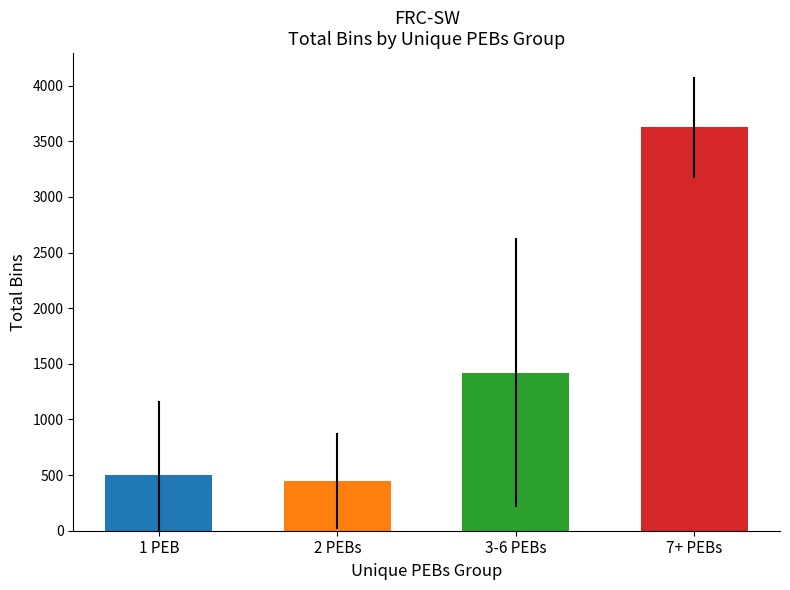

List the labels in order of value, largest first.

7+ PEBs, 3-6 PEBs, 1 PEB, 2 PEBs